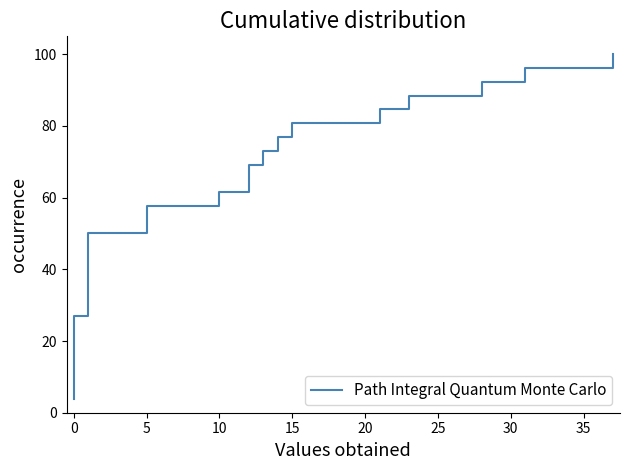

What is the greatest value displayed?

100.0